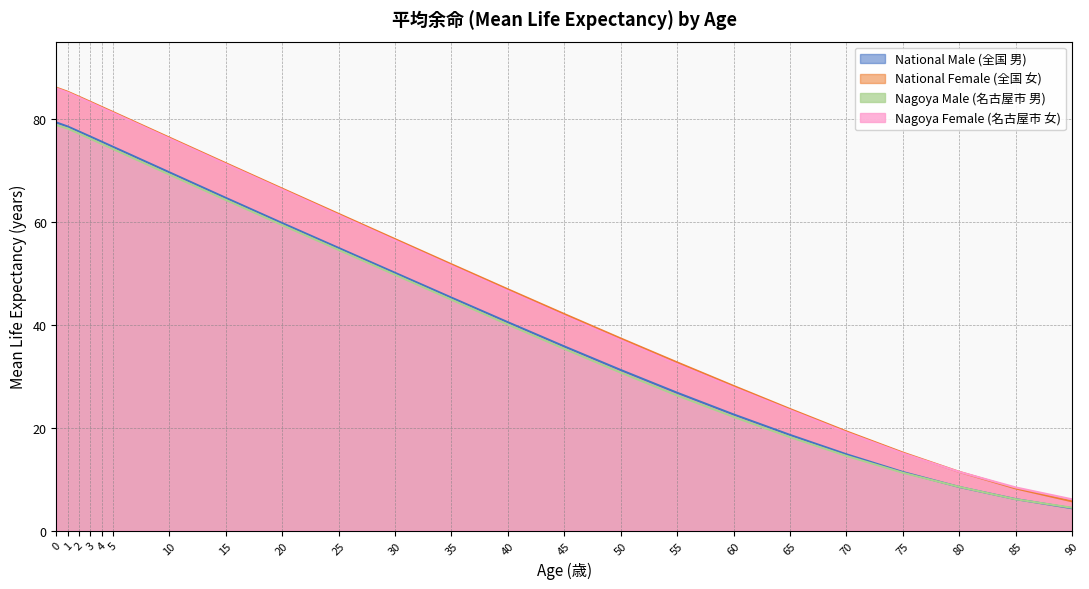

What are all the series names shown in the legend?

National Male (全国 男), National Female (全国 女), Nagoya Male (名古屋市 男), Nagoya Female (名古屋市 女)